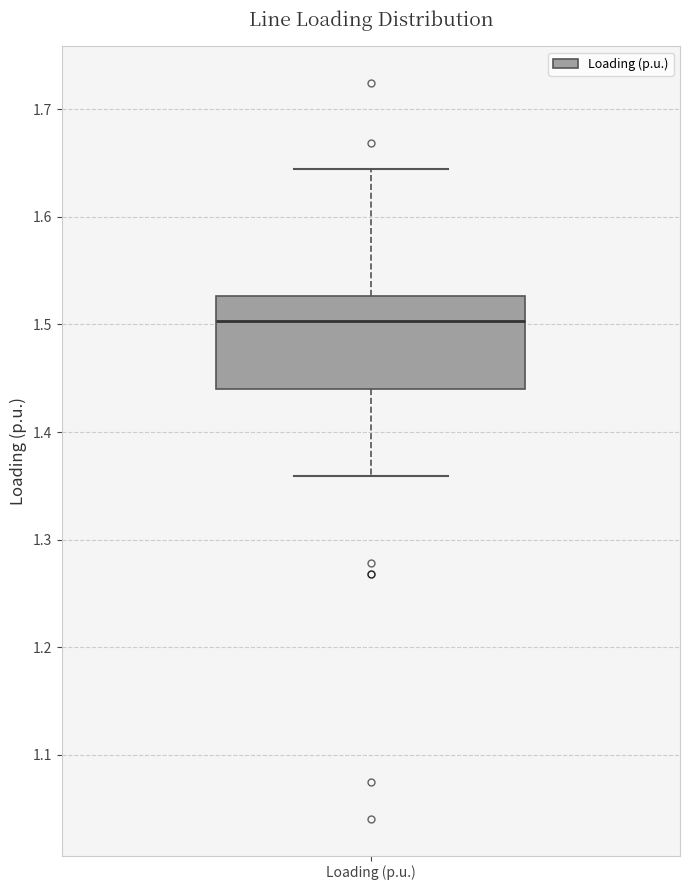

Where does the median line of the box for Loading (p.u.) sit on the y-axis? The values are not printed on the chart, so give them approximately, as read against the axis.

1.50